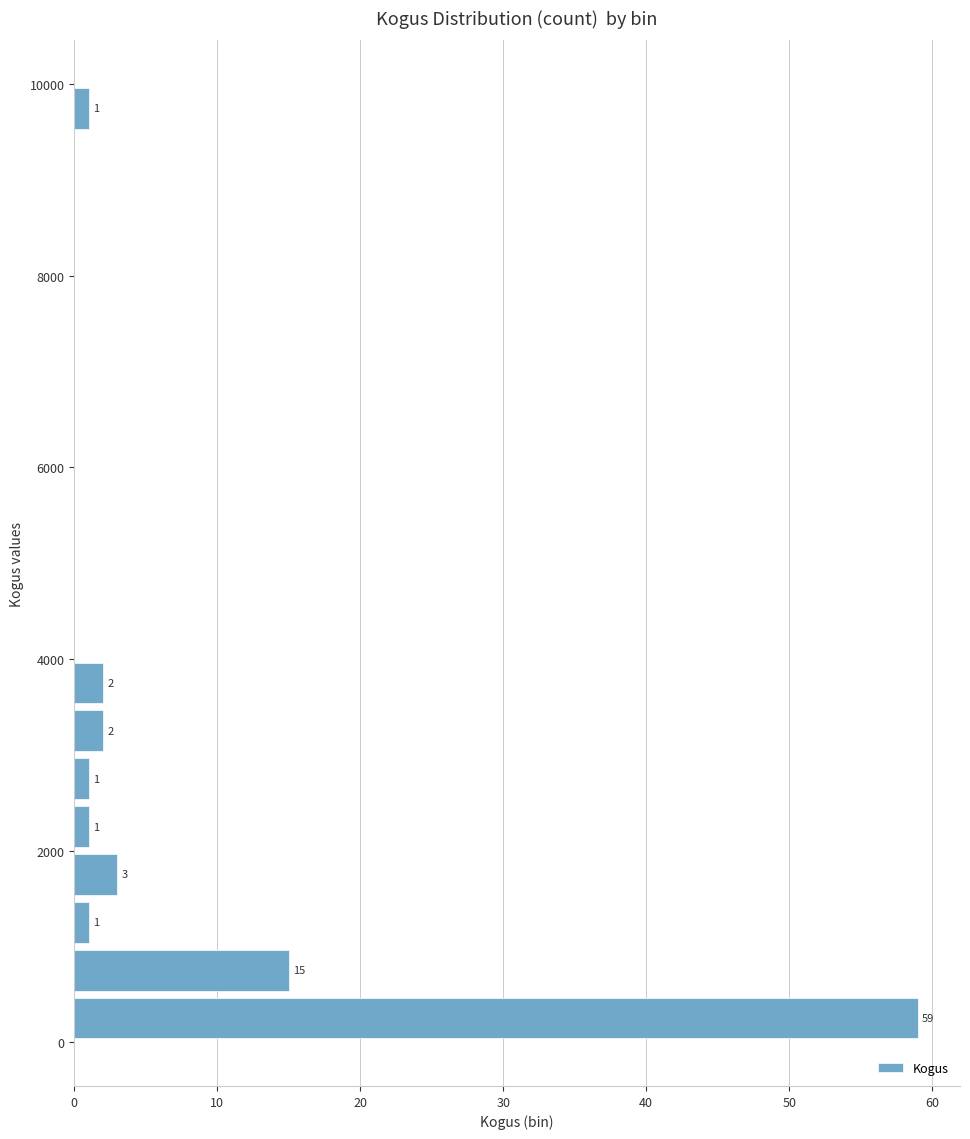

Read against the y-axis, roughly where is the centre of the longest bar?

200